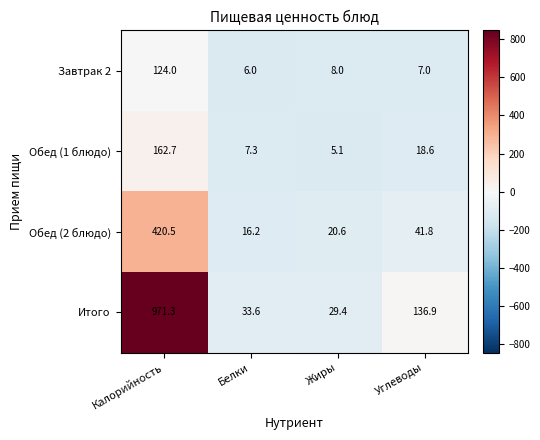

The value of Обед (1 блюдо) at Углеводы is 29.4. True or false?

False